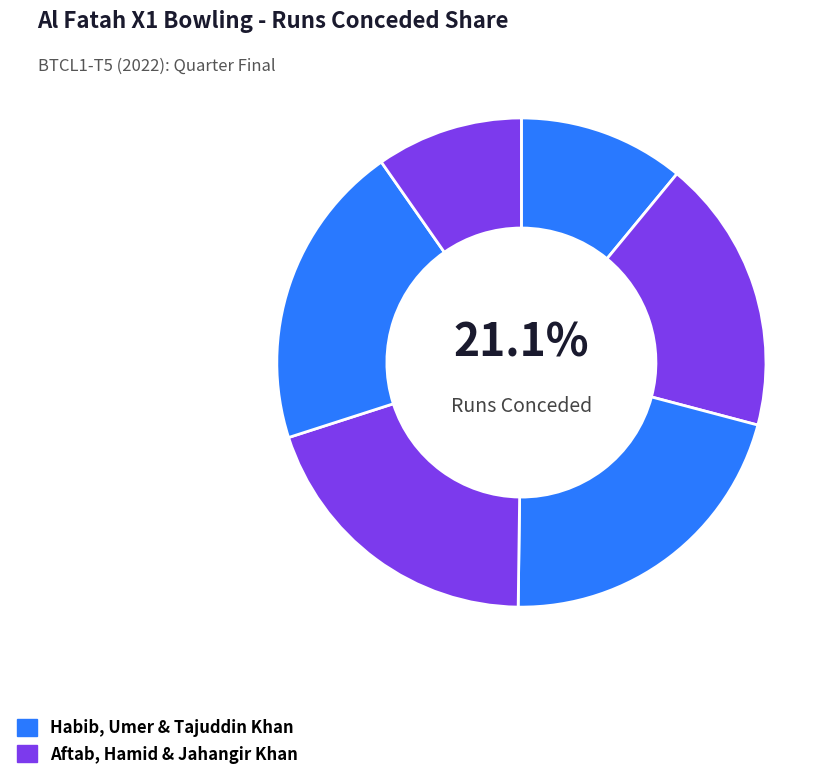

Combined, do Habib Khan and Umer Khan account for over 50%?

No